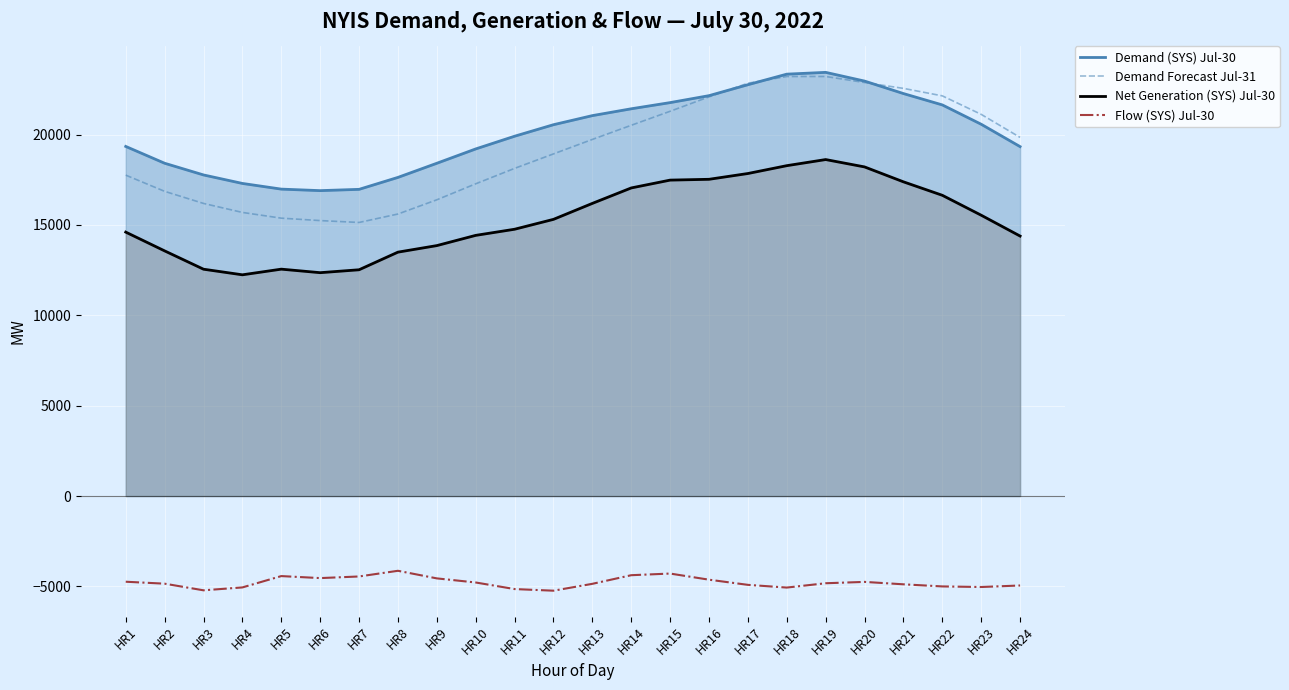

In Flow (SYS) Jul-30, how many points are higher than both neighbors (excluding endpoints)?

4